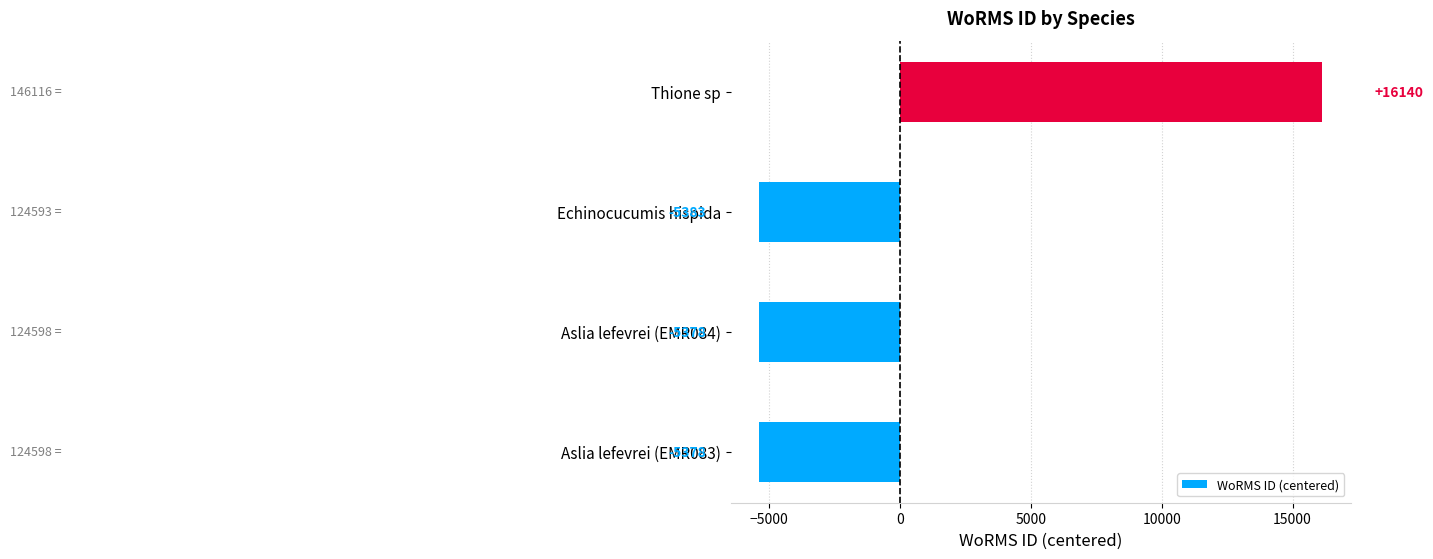

Are the bars horizontal?

Yes